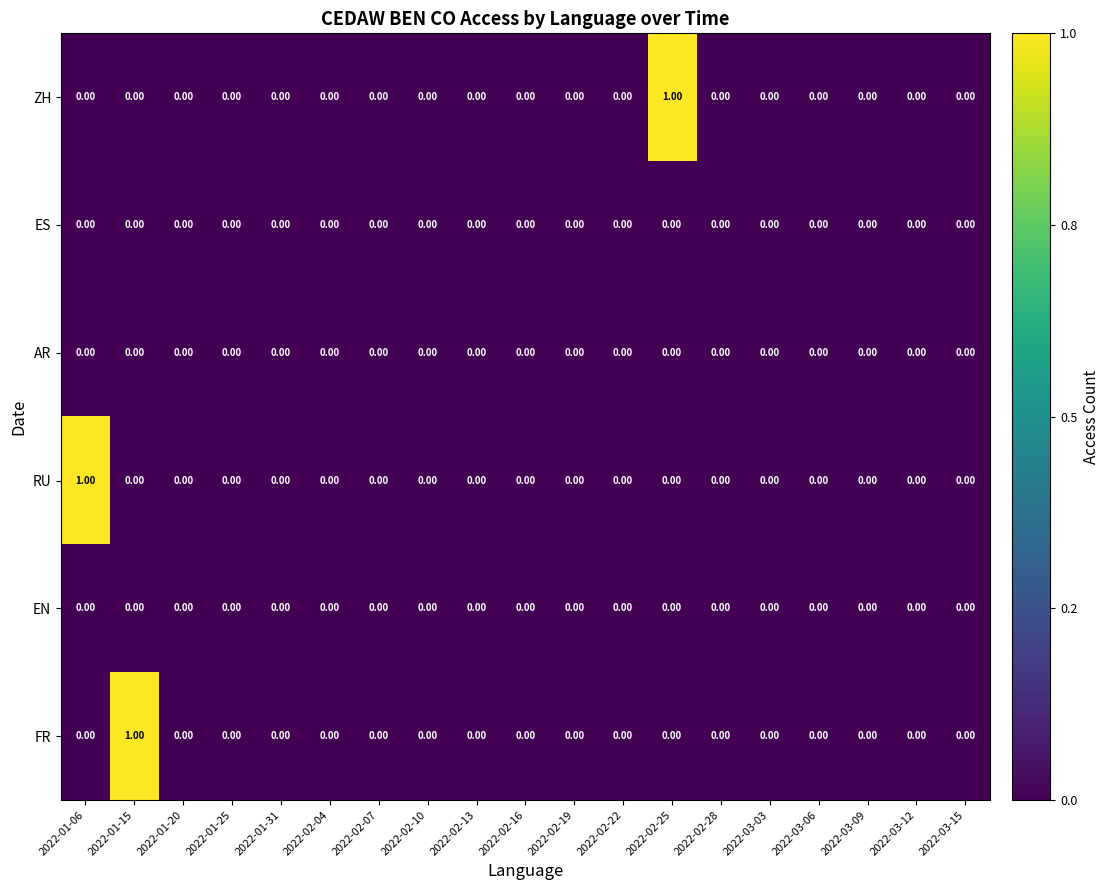

At how many categories does at least one series exceed 0?

3